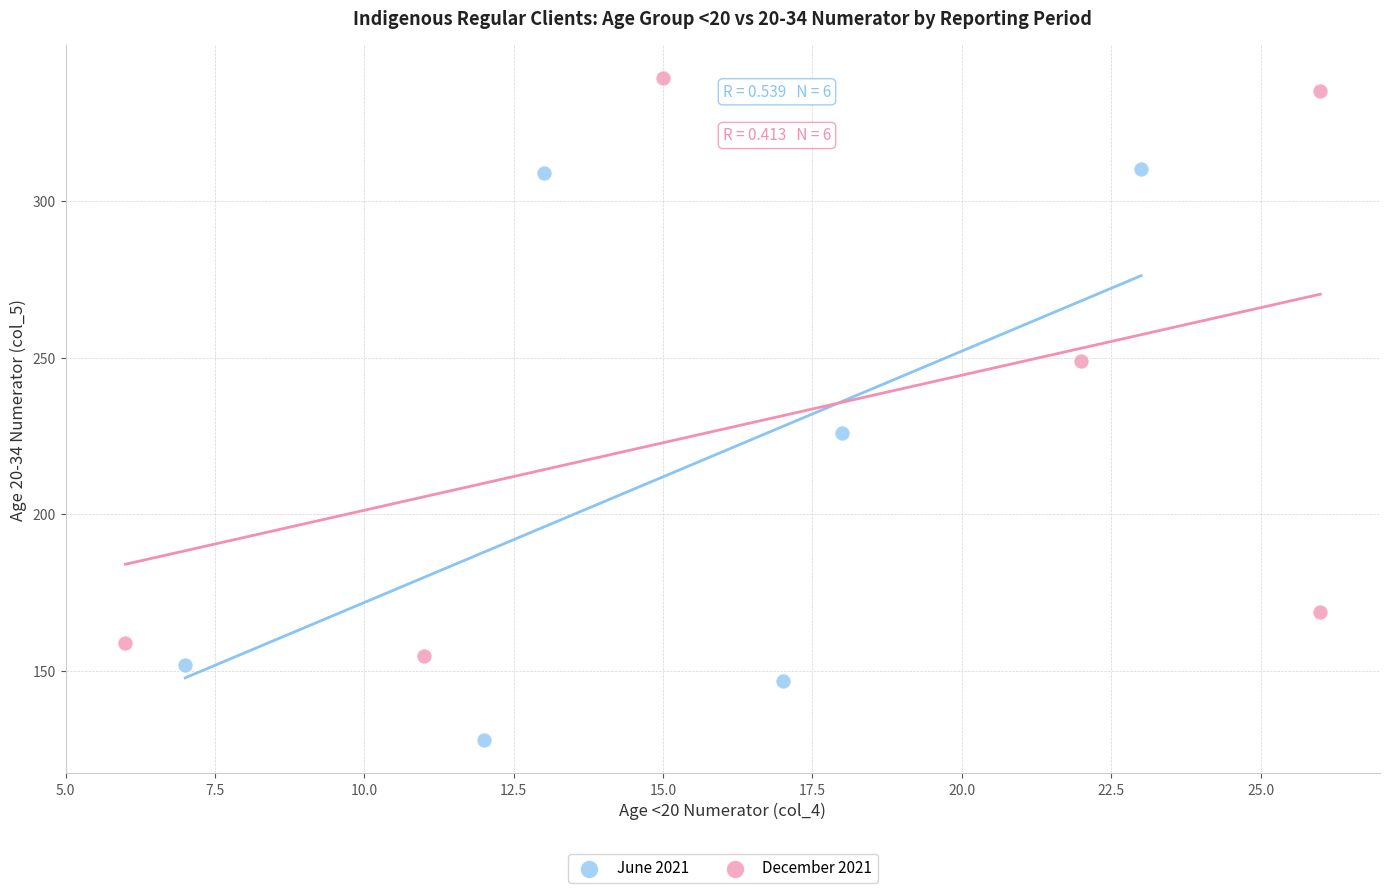

Which series contains the lowest Y value?

June 2021